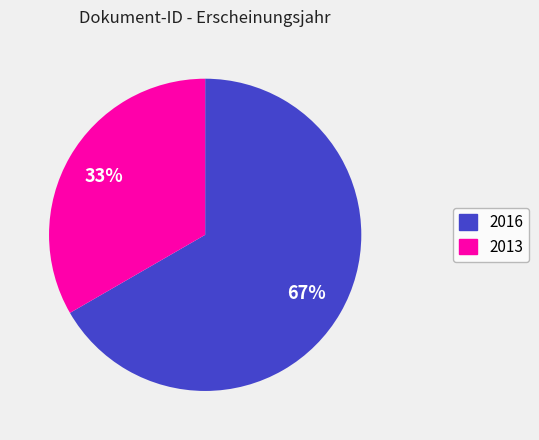

Is there a majority slice in this chart?

Yes